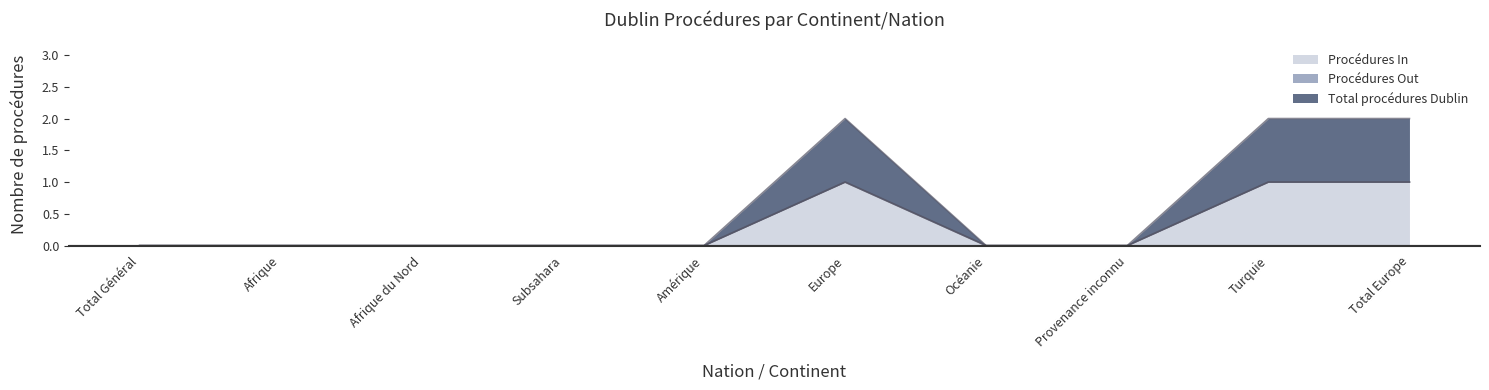

Count the Procédures In values in the range 0 to 1.

10